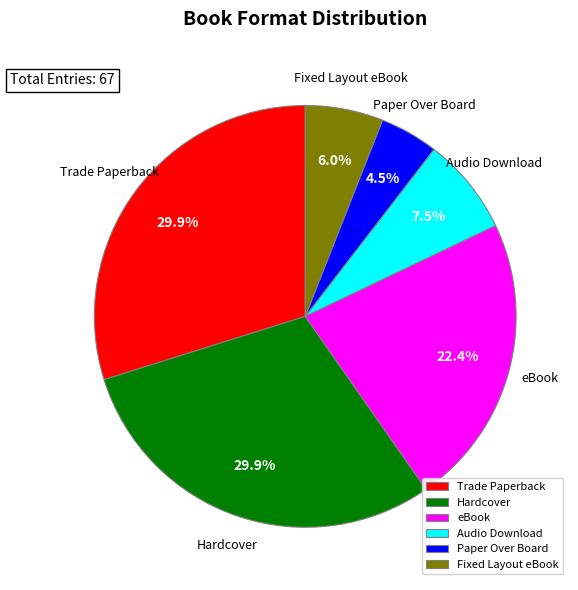

How many slices are in this pie chart?

6